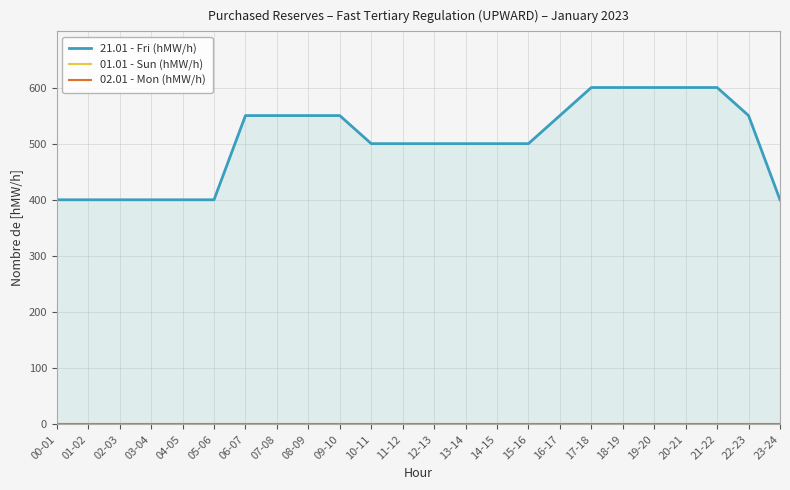

Reading right to left, list all the values displayed in this chart.

21.01 - Fri (hMW/h): 400	550	600	600	600	600	600	550	500	500	500	500	500	500	550	550	550	550	400	400	400	400	400	400
01.01 - Sun (hMW/h): 0	0	0	0	0	0	0	0	0	0	0	0	0	0	0	0	0	0	0	0	0	0	0	0
02.01 - Mon (hMW/h): 0	0	0	0	0	0	0	0	0	0	0	0	0	0	0	0	0	0	0	0	0	0	0	0